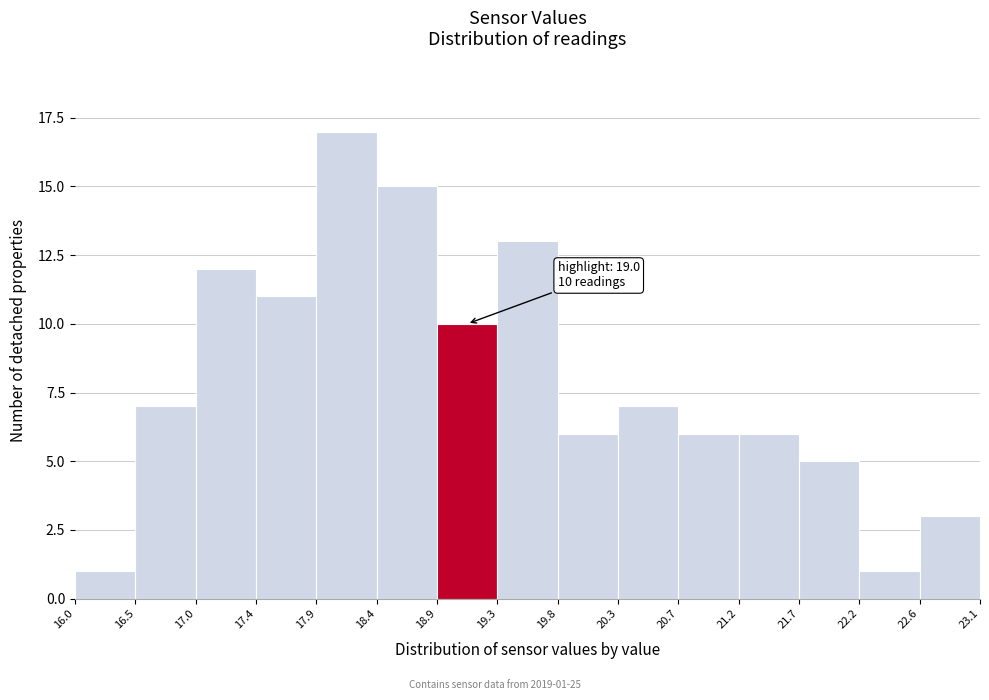

Which range on the x-axis has the tallest bar?

17.9 to 18.4